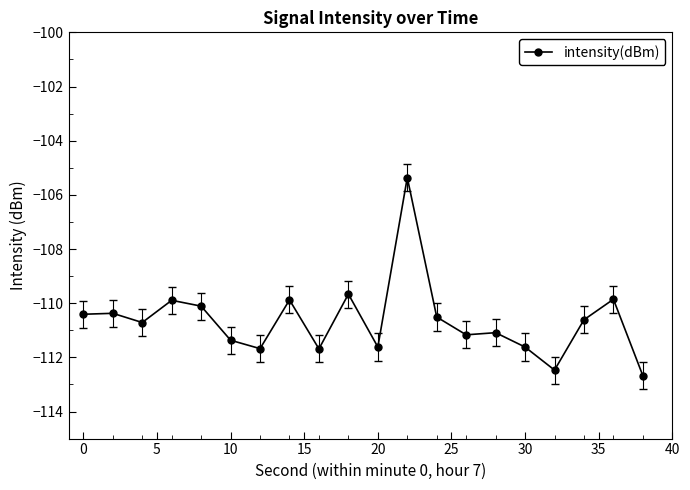

True or false: there are more than 0 points higher than both neighbors.

True